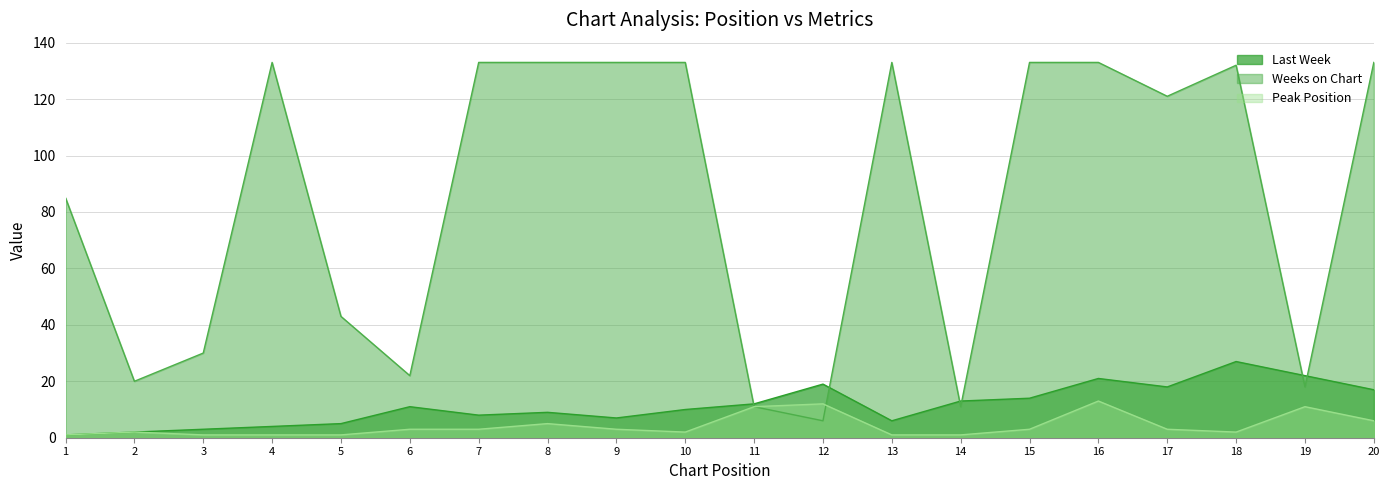

Does the chart display data point markers on the line(s)?

No